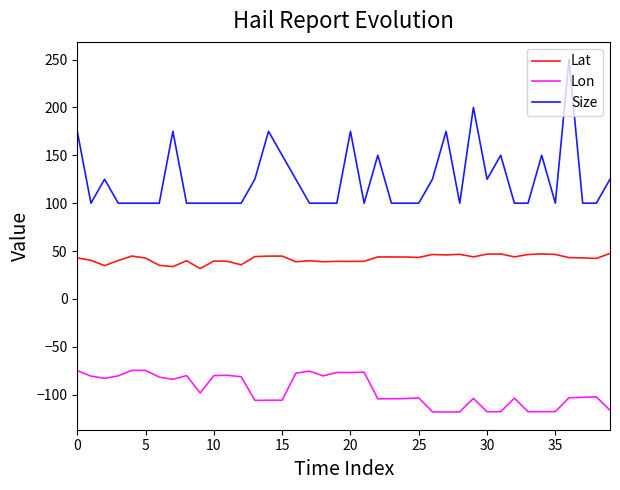

True or false: Lat and Size cross at least once.

False